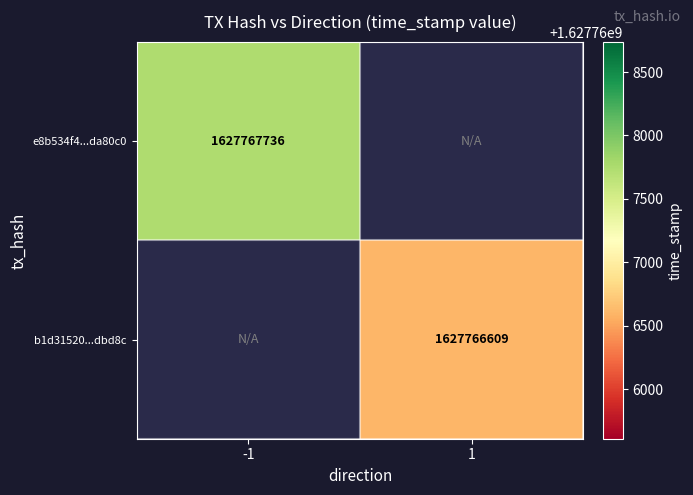

Reading left to right, extract all data points from this chart.

e8b534f4a14c5f6932ff088b3cc591389da80c0: -1	1627767736
b1d315203498fc8deb218559a84212c96ddbd8c: 1	1627766609